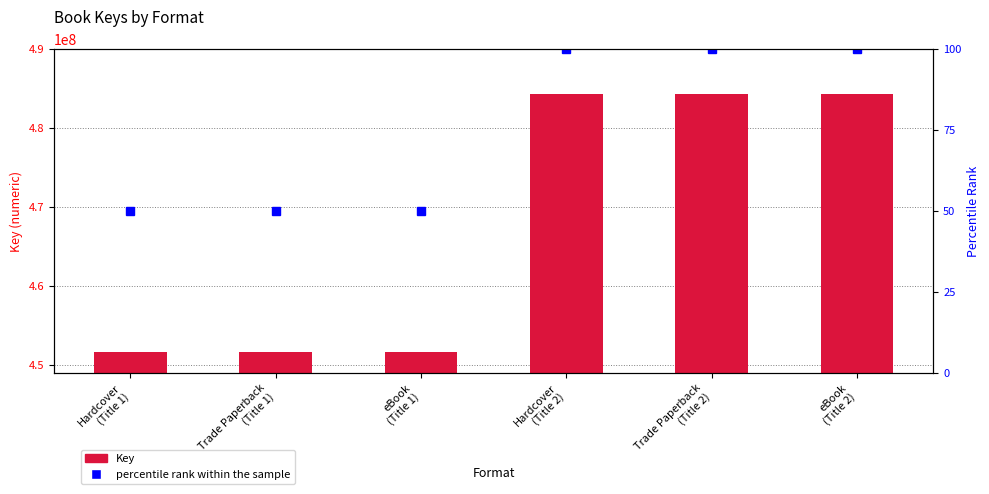

Reading left to right, transcribe all the data shown in this chart.

Key: 451662050	451662050	451662050	484244841	484244841	484244841
percentile rank within the sample: 50	50	50	100	100	100